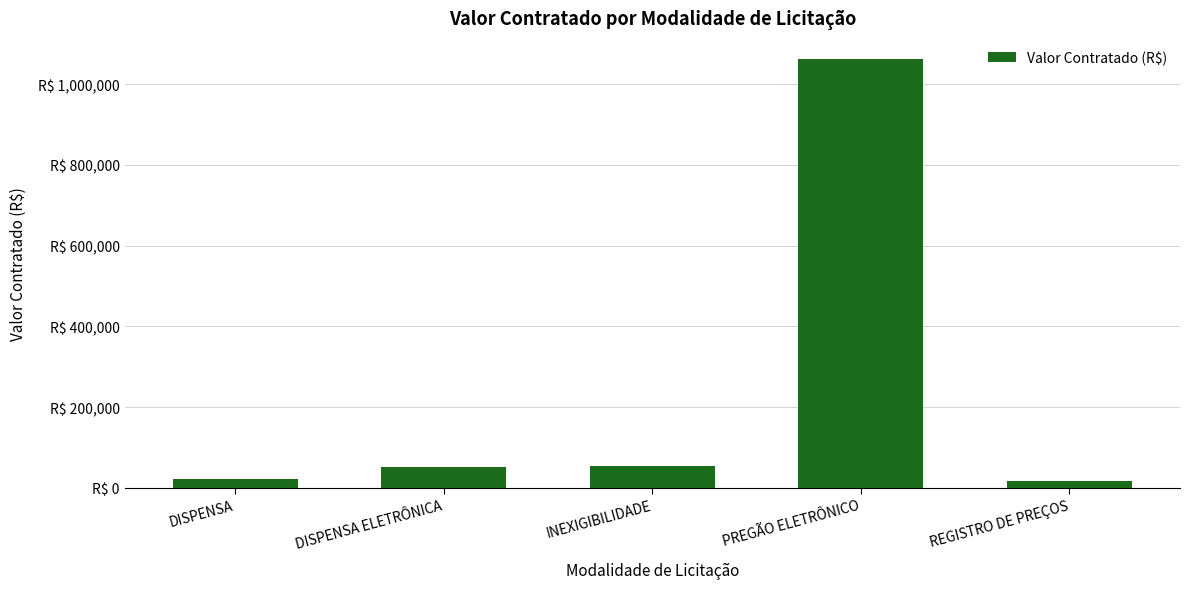

Between DISPENSA ELETRÔNICA and PREGÃO ELETRÔNICO, which is larger?

PREGÃO ELETRÔNICO